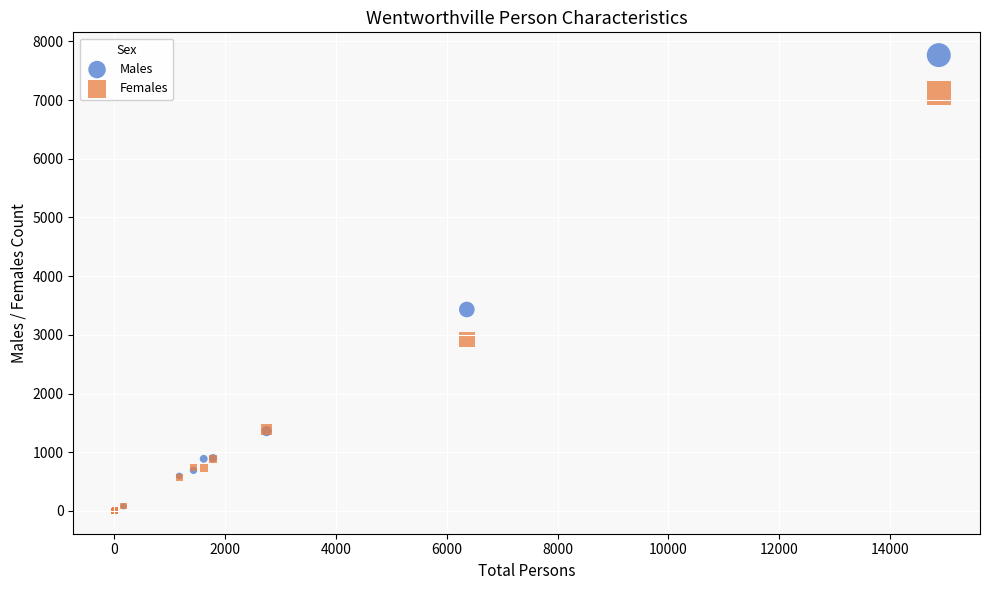

In the Males series, what Y value is closest to 3883?

3432